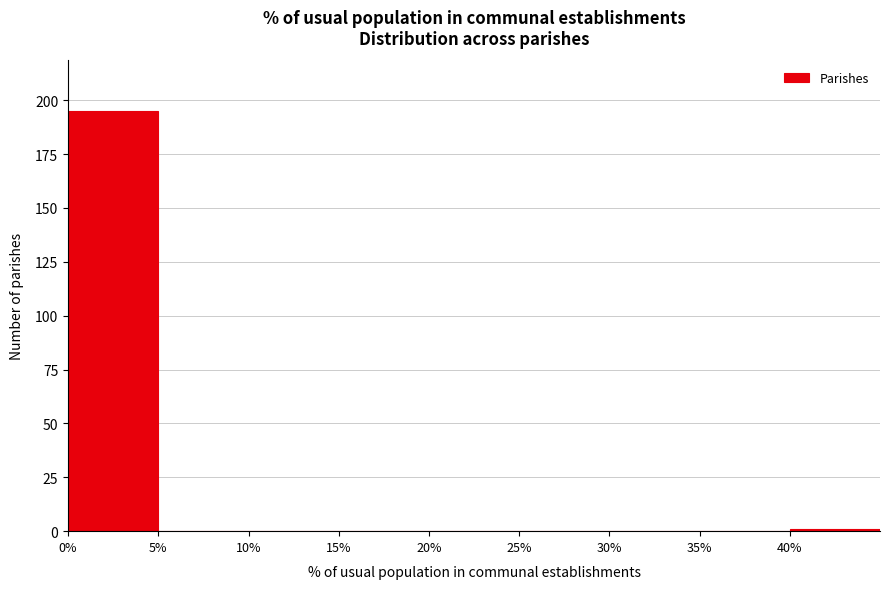

Reading left to right, transcribe this chart: for each bar, give the range it covers on the x-axis and its height. The values are not printed on the chart, so give them approximately, as read against the axis.

0 to 5: 195
5 to 10: 0
10 to 15: 0
15 to 20: 0
20 to 25: 0
25 to 30: 0
30 to 35: 0
35 to 40: 0
40 to 45: under 5